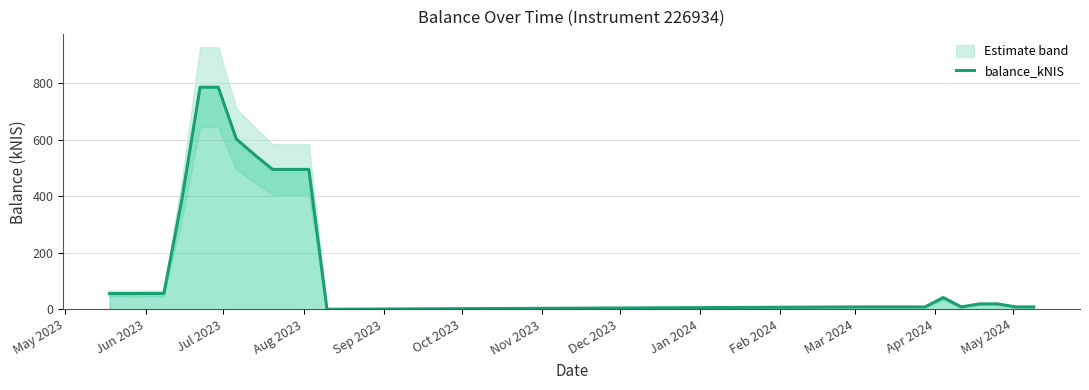

What is the highest value of the balance_kNIS series?

786.1